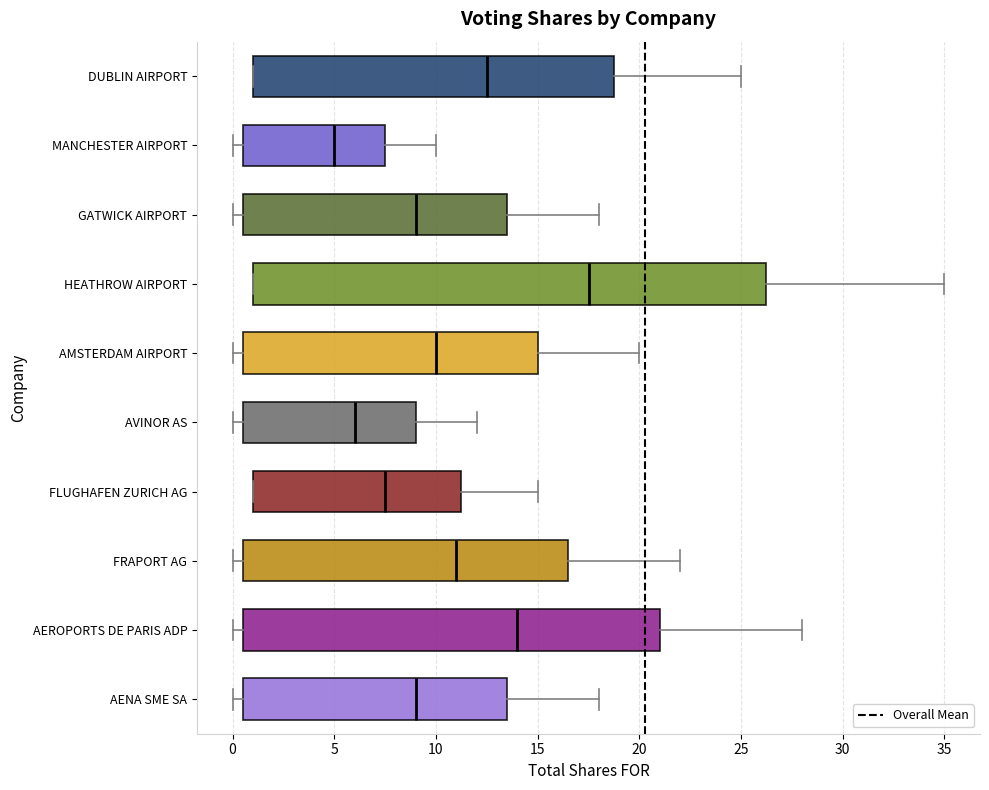

Where does the right whisker of the box for MANCHESTER AIRPORT end on the x-axis? The values are not printed on the chart, so give them approximately, as read against the axis.

10.0